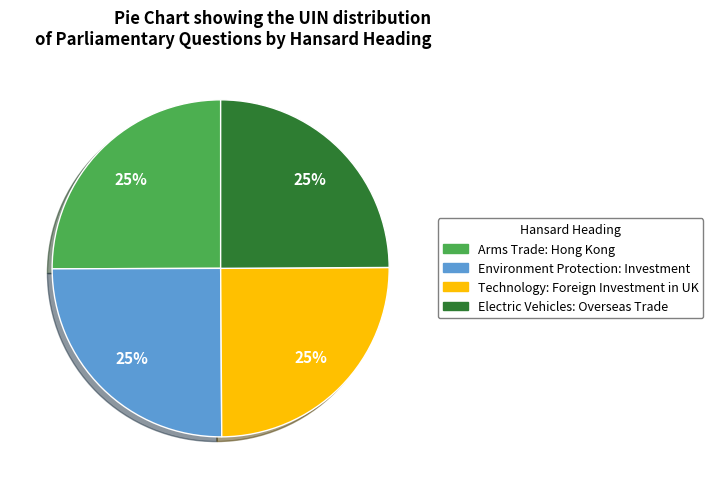

What percentage is the Arms Trade: Hong Kong slice, to the nearest percent?

25%